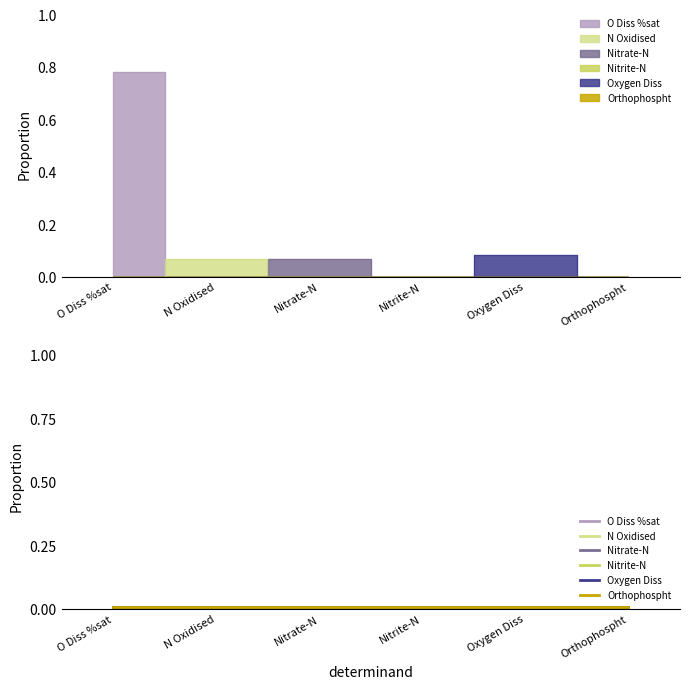

Does the chart have visible grid lines?

No